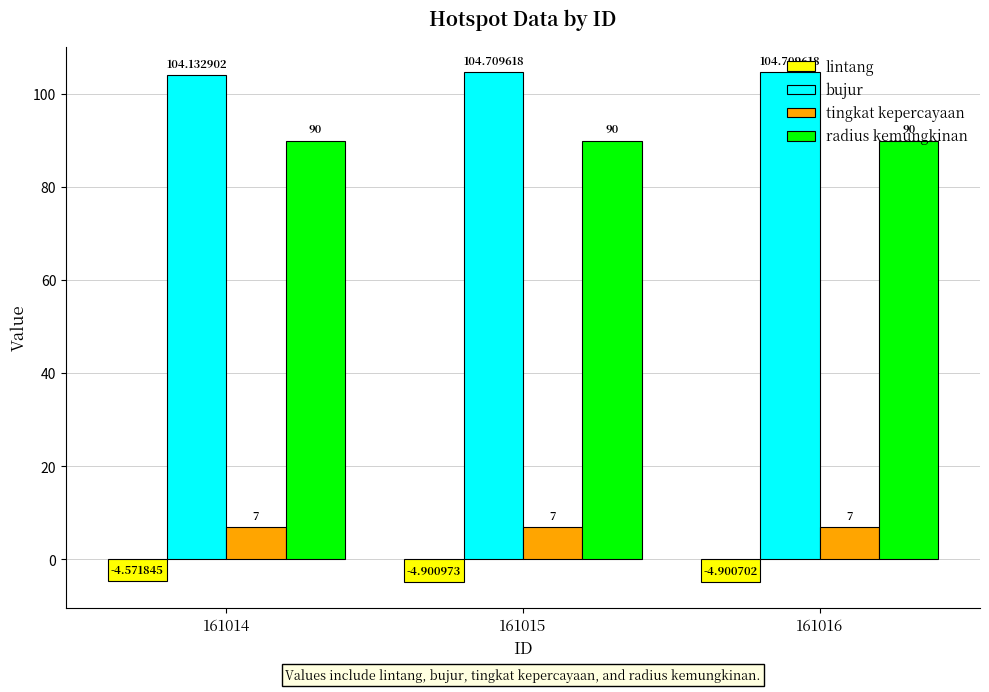

At which category does the chart reach its minimum across all series?

161015